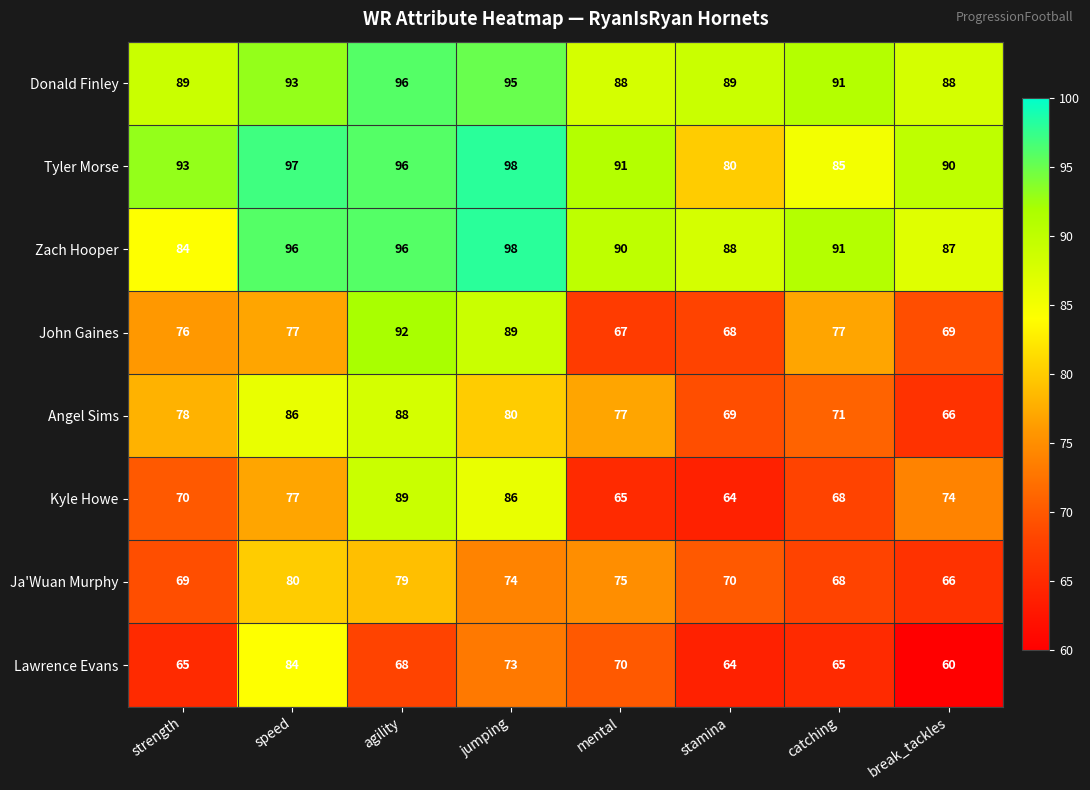

Is it true that Angel Sims equals 116 at catching?

False